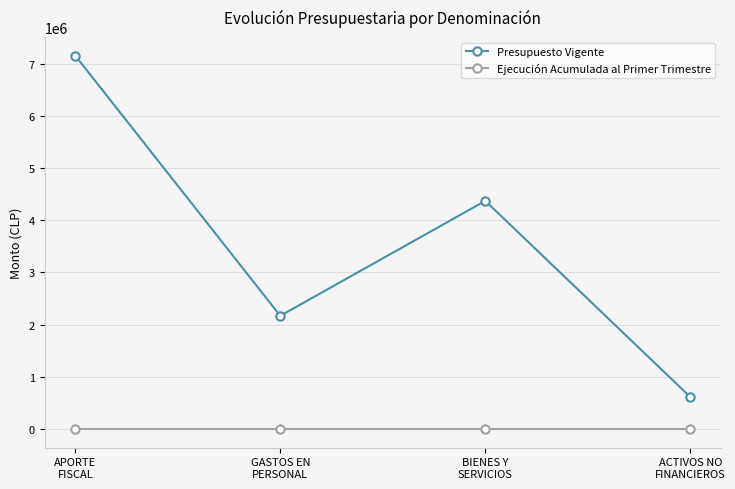

Rank the series at BIENES Y
SERVICIOS from highest to lowest value.

Presupuesto Vigente, Ejecución Acumulada al Primer Trimestre